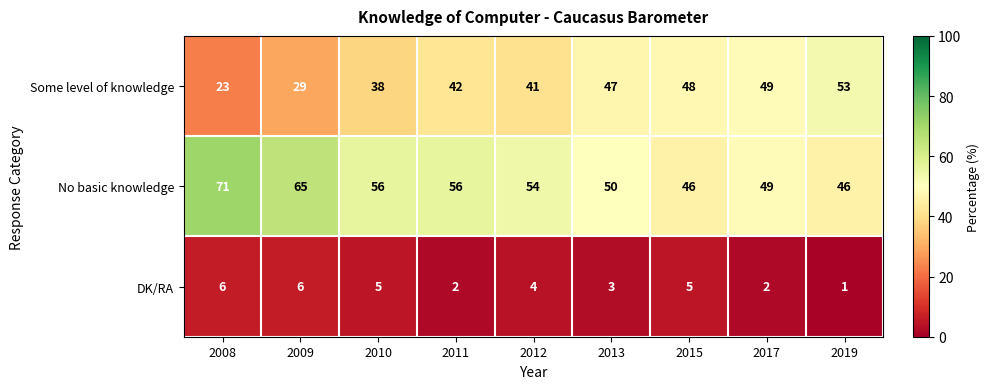

Which category has the lowest value across all series?

2019